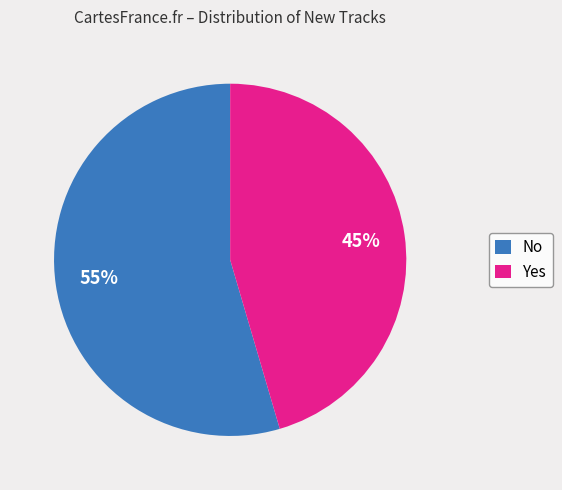

The No slice represents 64% of the pie. True or false?

False